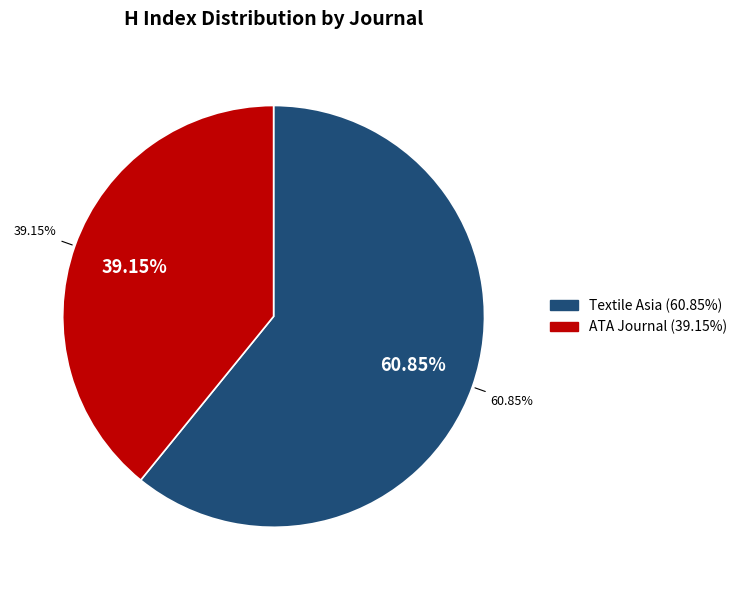

True or false: ATA Journal accounts for 39% of the total.

True